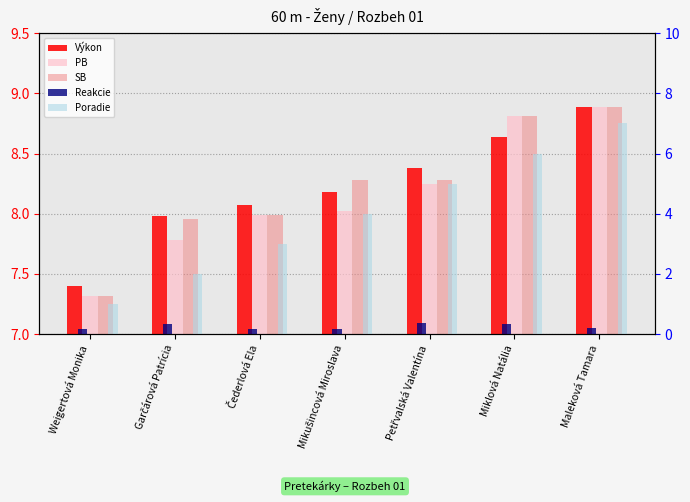

The value of PB at Garčárová Patrícia is 7.8. True or false?

True